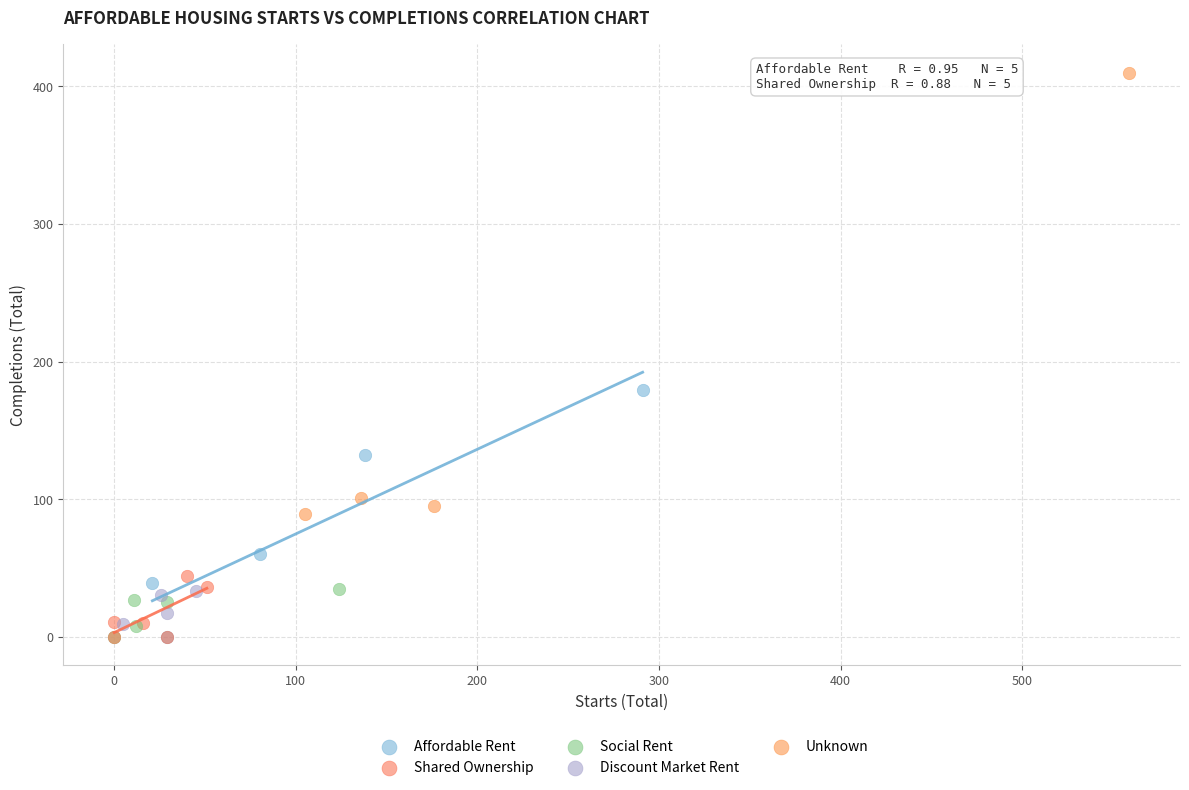

What are all the series names shown in the legend?

Affordable Rent, Shared Ownership, Social Rent, Discount Market Rent, Unknown